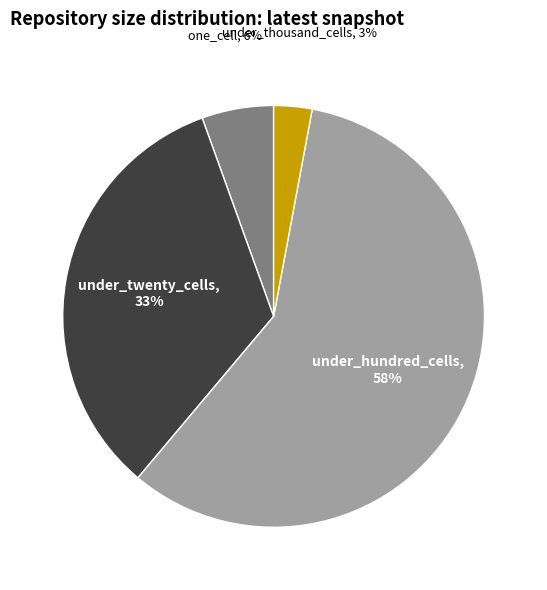

Is there a majority slice in this chart?

Yes